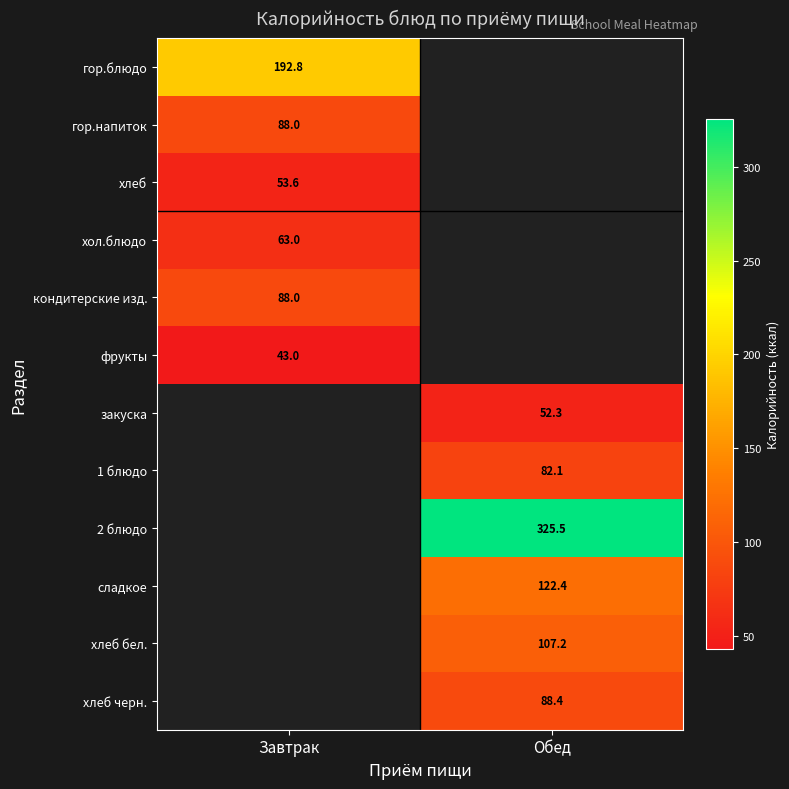

Which category has the lowest value across all series?

Завтрак